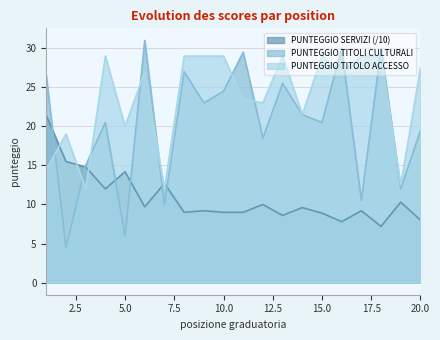

True or false: PUNTEGGIO TITOLI CULTURALI and PUNTEGGIO SERVIZI cross at least once.

True